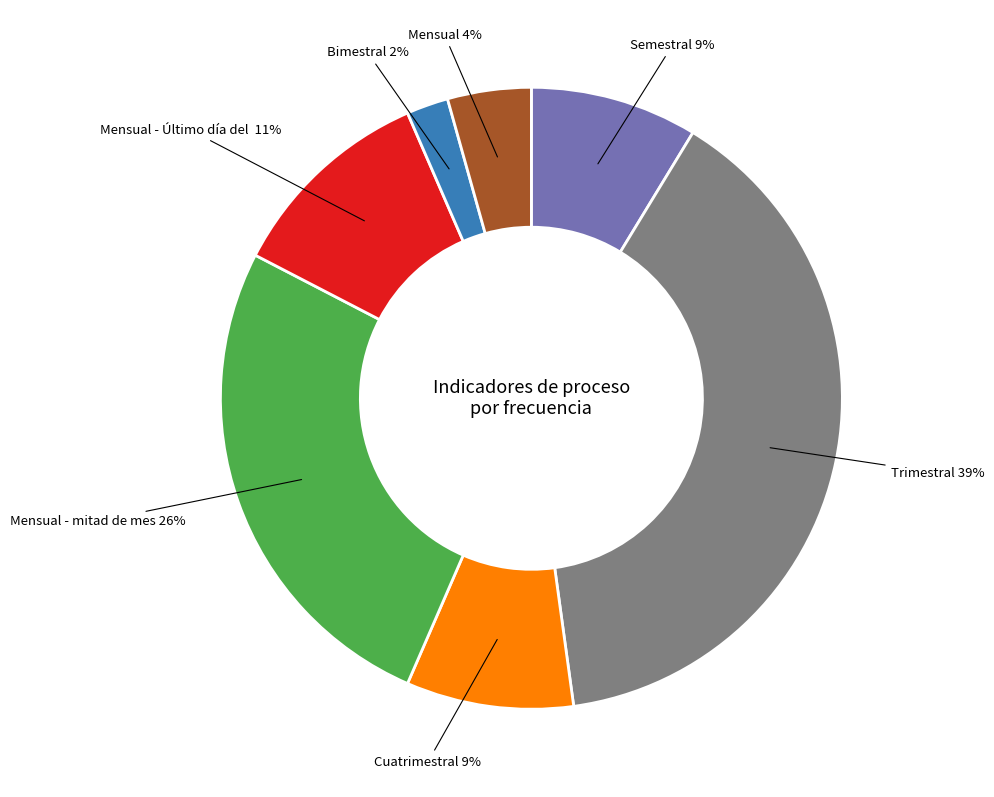

Count the number of slices in the pie.

7